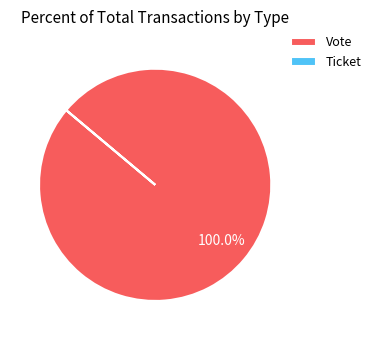

Which slice is the largest?

Vote